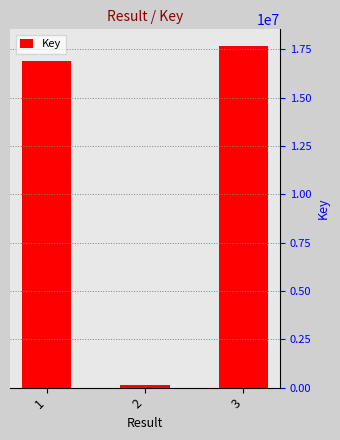

Where is the data nearest to the value 8890548?

1